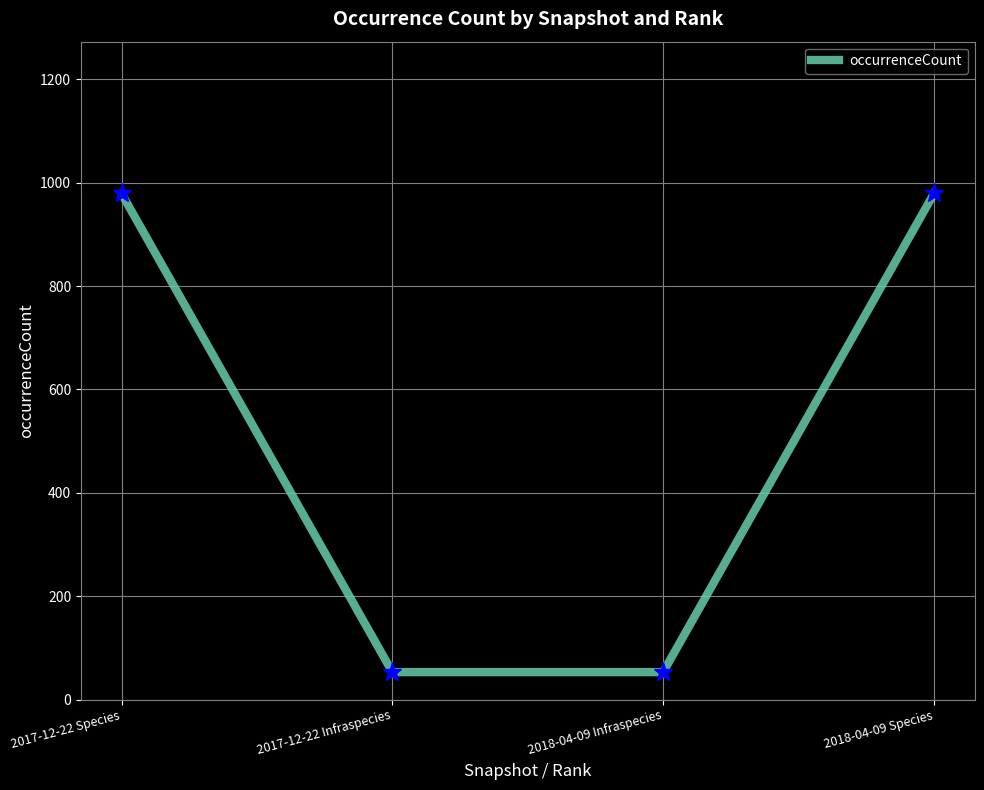

What is the difference between the values at 2017-12-22 Species and 2017-12-22 Infraspecies?

926